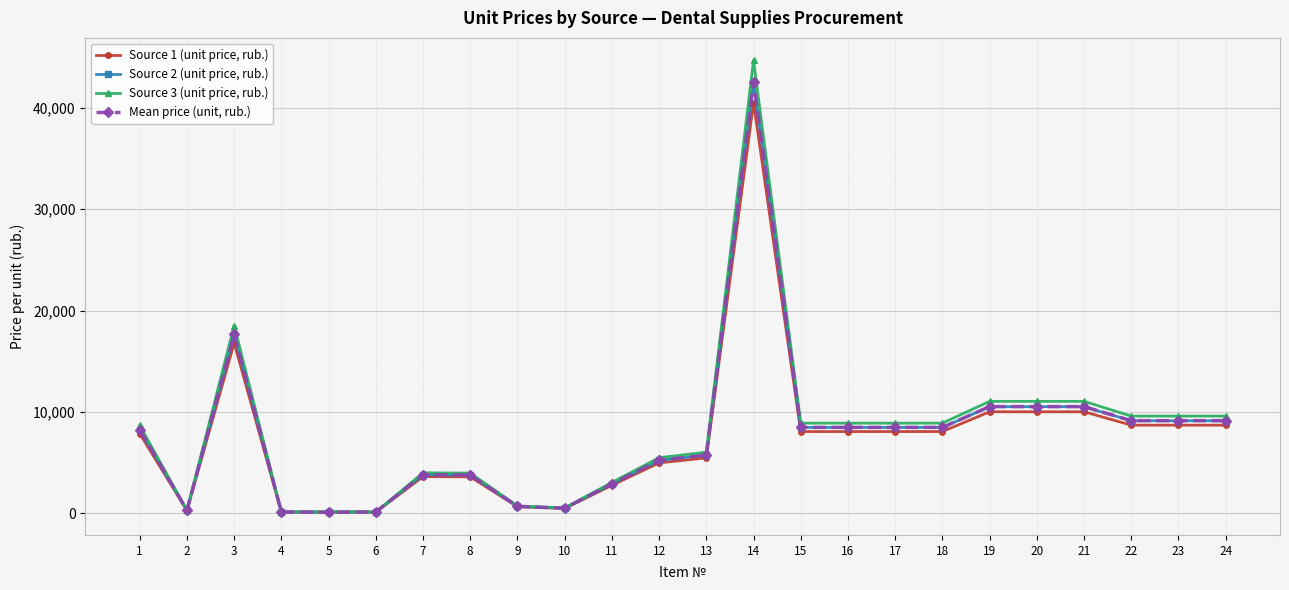

Rank the series by their maximum value, from highest to lowest.

Source 3 (unit price, rub.), Mean price (unit, rub.), Source 2 (unit price, rub.), Source 1 (unit price, rub.)